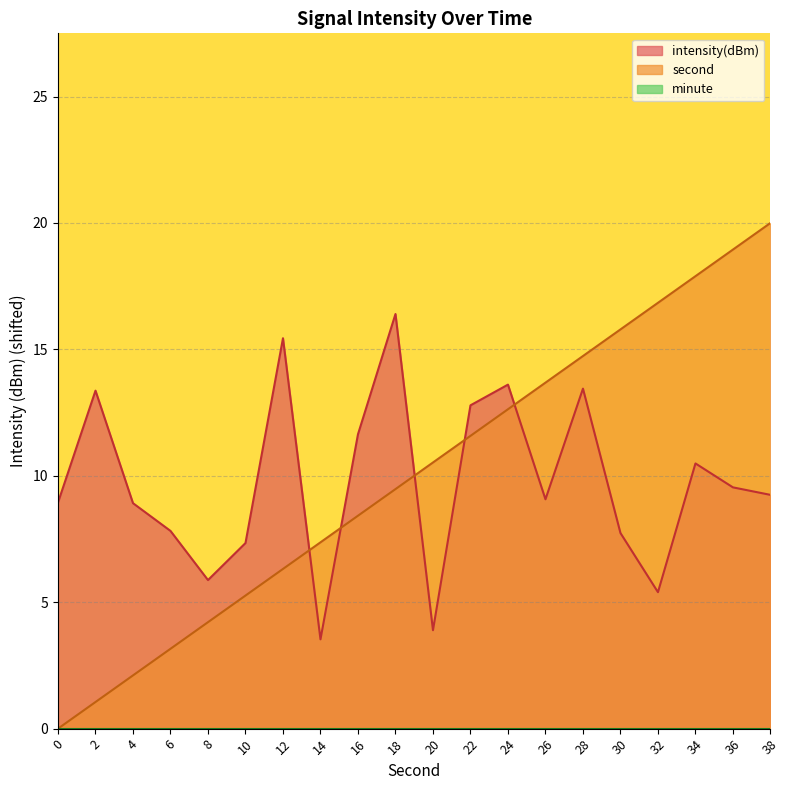

Which series has the widest spread of values?

second